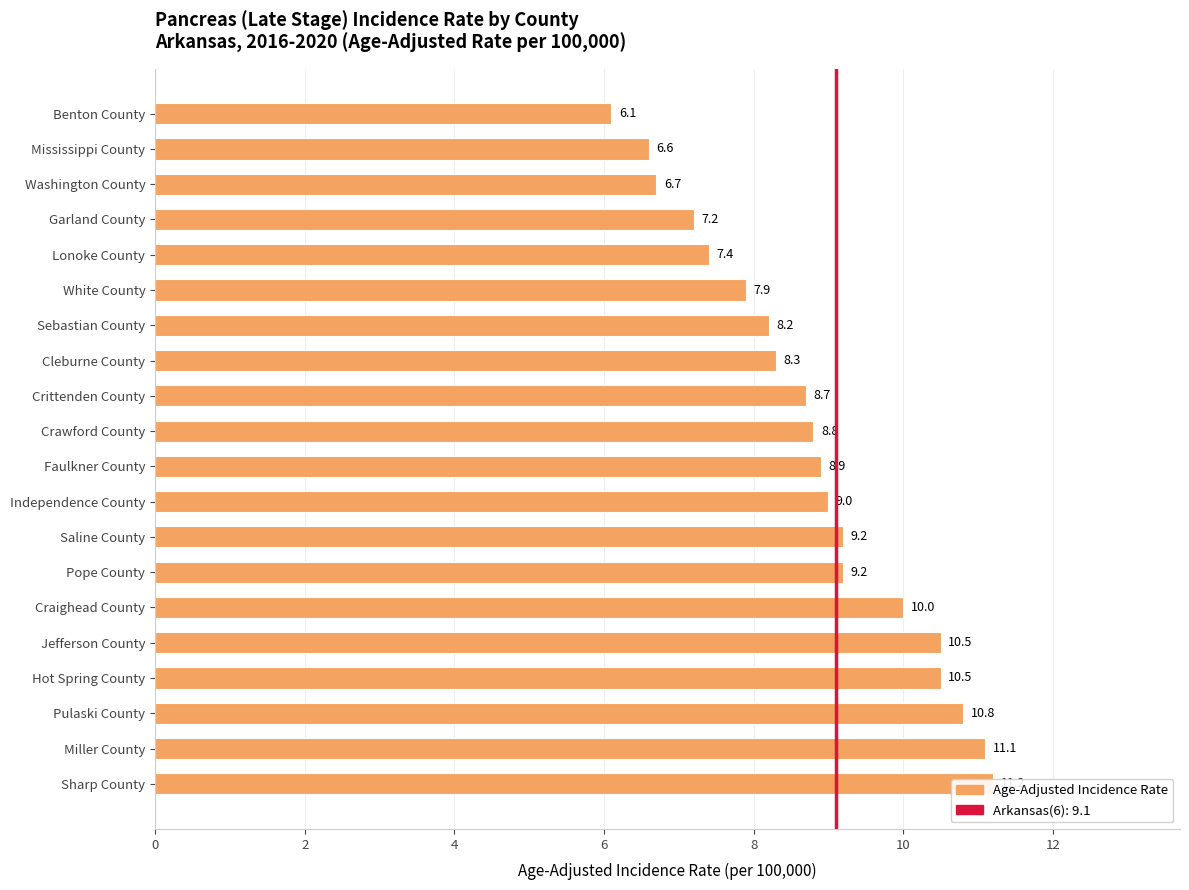

Reading left to right, transcribe all the data shown in this chart.

6.1	6.6	6.7	7.2	7.4	7.9	8.2	8.3	8.7	8.8	8.9	9.0	9.2	9.2	10.0	10.5	10.5	10.8	11.1	11.2